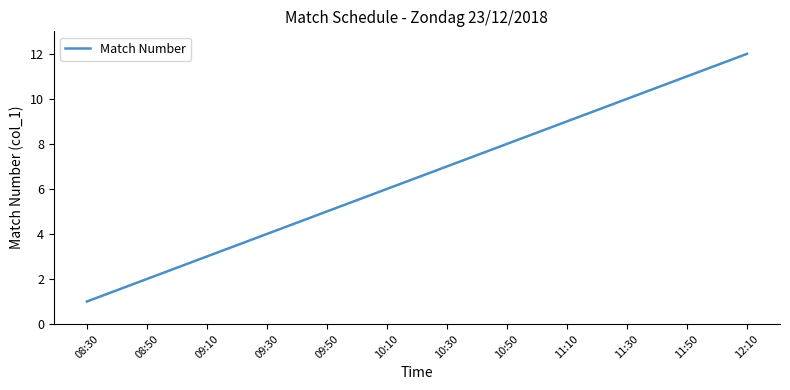

List the labels in order of value, largest first.

12:10, 11:50, 11:30, 11:10, 10:50, 10:30, 10:10, 09:50, 09:30, 09:10, 08:50, 08:30